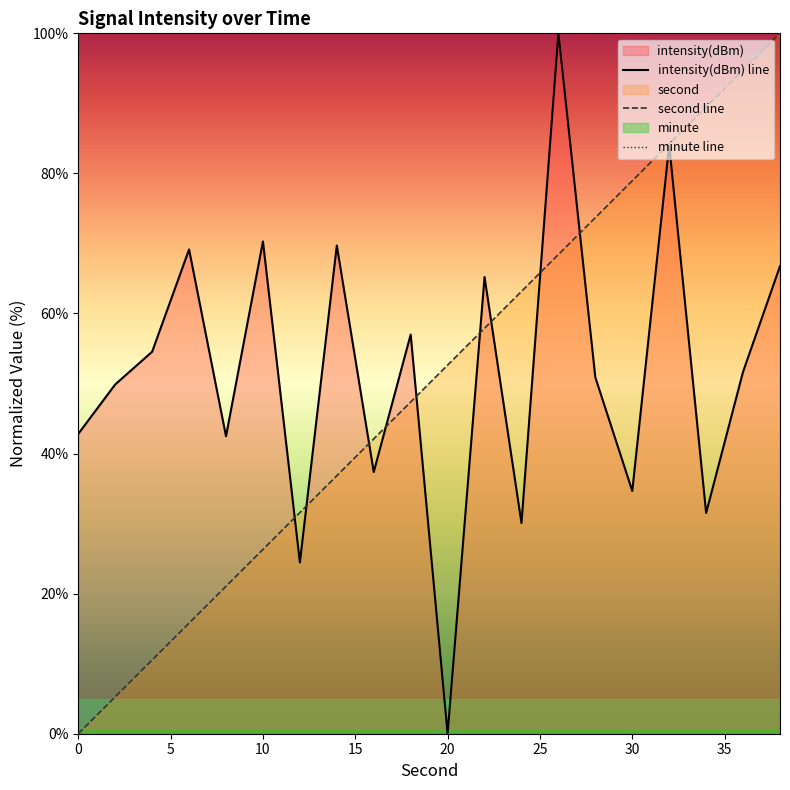

The second line series shows 78.9 at 30. True or false?

True